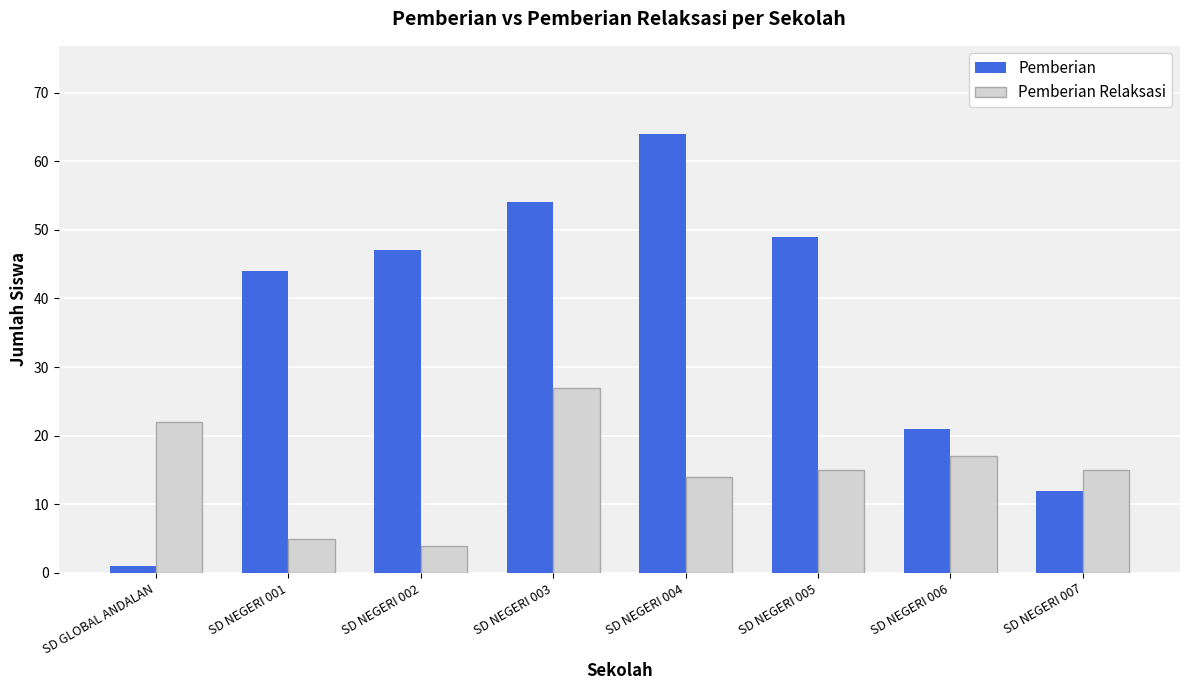

Reading right to left, transcribe all the data shown in this chart.

Pemberian: SD NEGERI 007=12	SD NEGERI 006=21	SD NEGERI 005=49	SD NEGERI 004=64	SD NEGERI 003=54	SD NEGERI 002=47	SD NEGERI 001=44	SD GLOBAL ANDALAN=1
Pemberian Relaksasi: SD NEGERI 007=15	SD NEGERI 006=17	SD NEGERI 005=15	SD NEGERI 004=14	SD NEGERI 003=27	SD NEGERI 002=4	SD NEGERI 001=5	SD GLOBAL ANDALAN=22